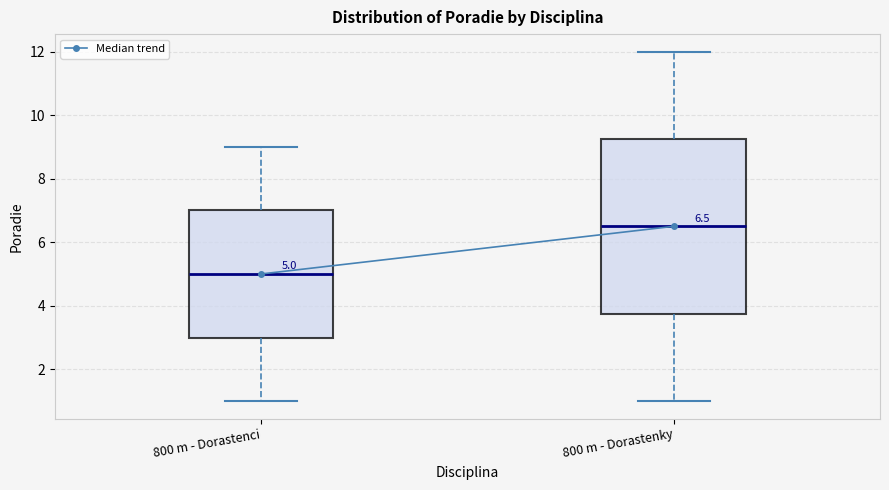

Which box is the tallest, from its lower edge to its upper edge?

800 m - Dorastenky